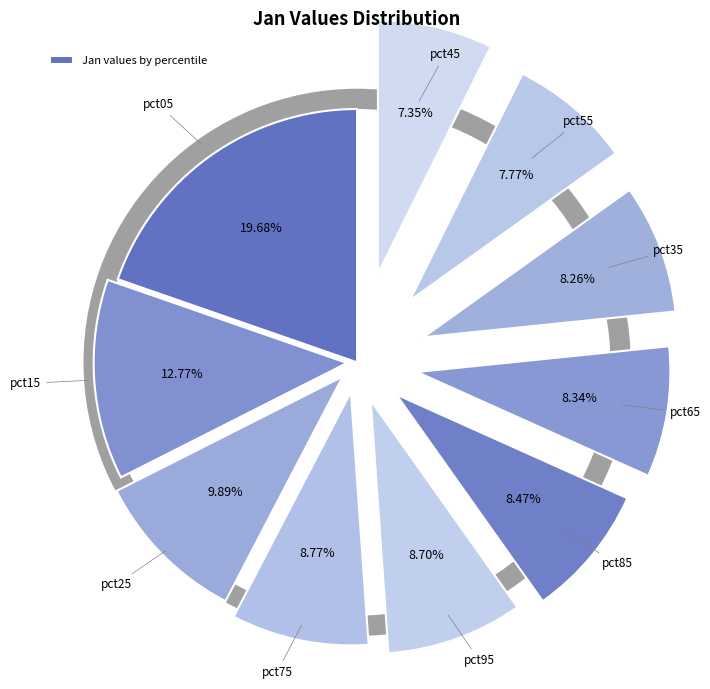

To the nearest percent, what is the difference between the largest and smallest slice percentages?

12%